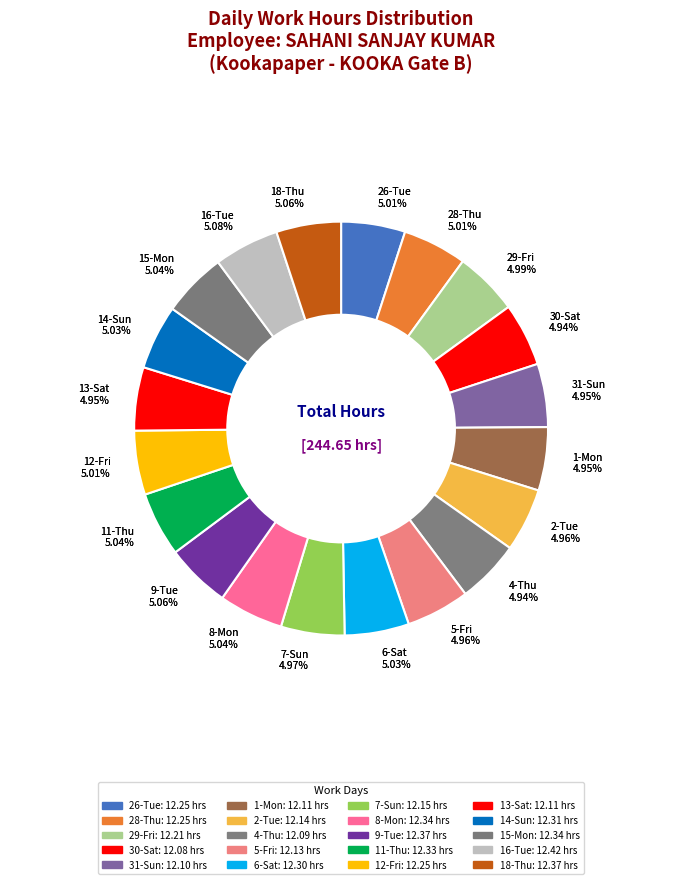

Which category has the smallest portion of the pie?

30-Sat